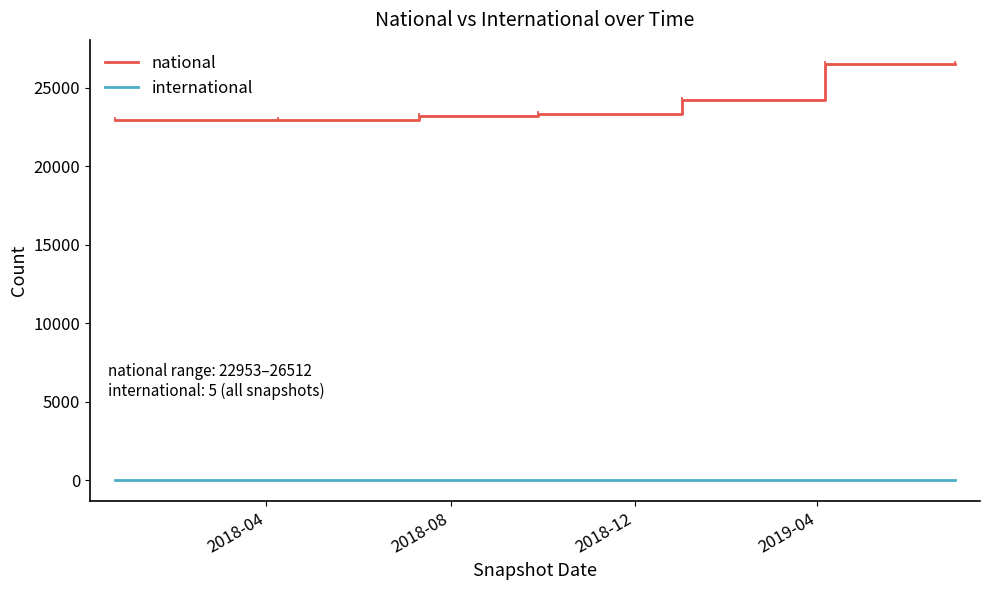

True or false: national and international cross at least once.

False